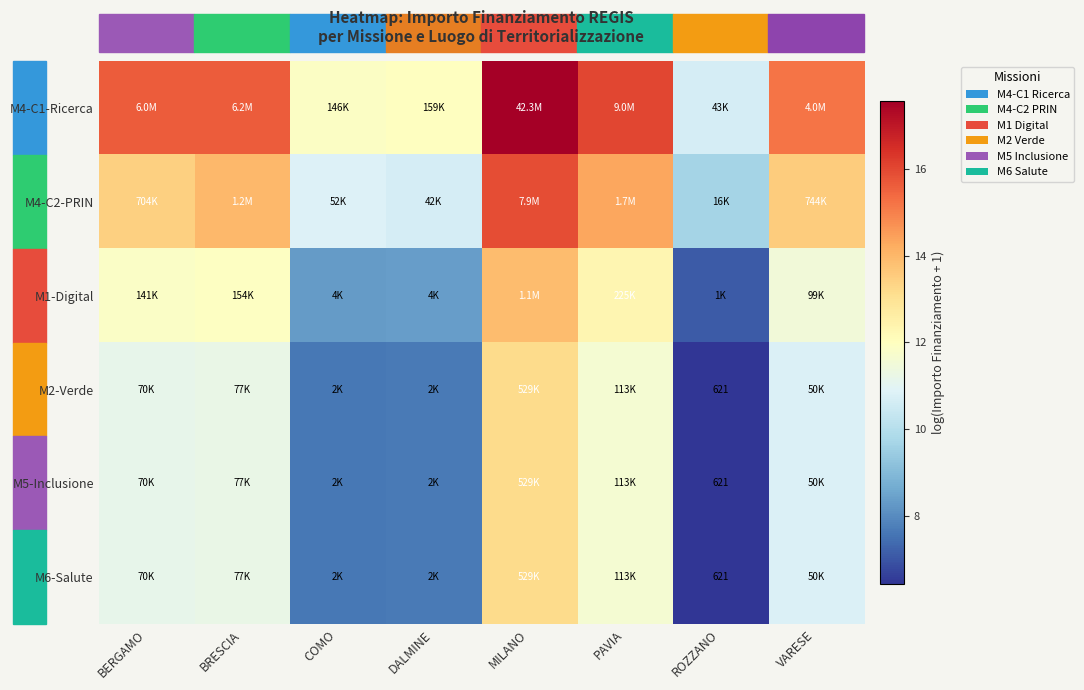

Where is M1-Digital nearest to the value 10?

VARESE